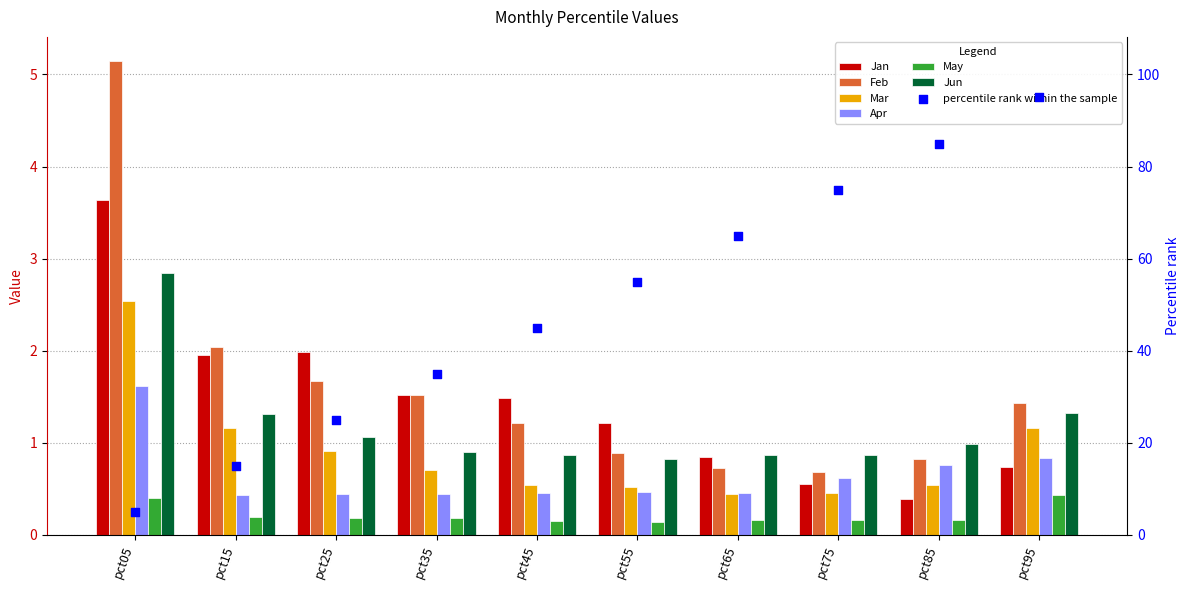

What is the total value across all series at pct25?

6.3